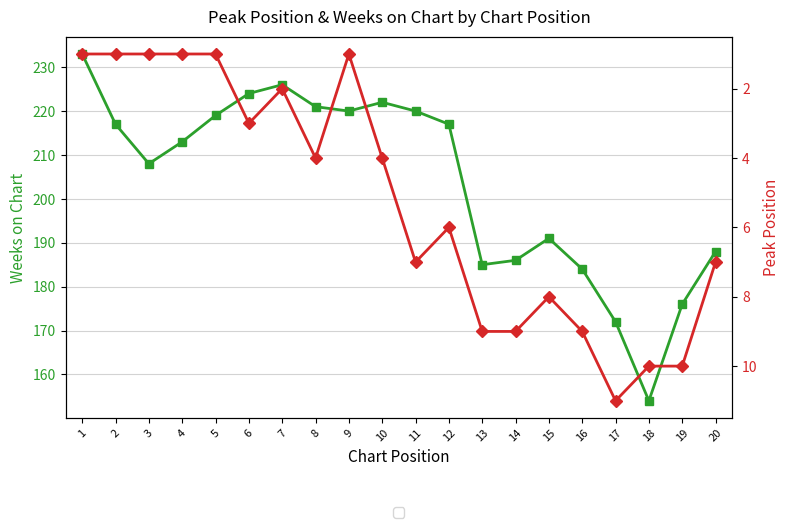

The Peak Position series shows 1 at 9. True or false?

False